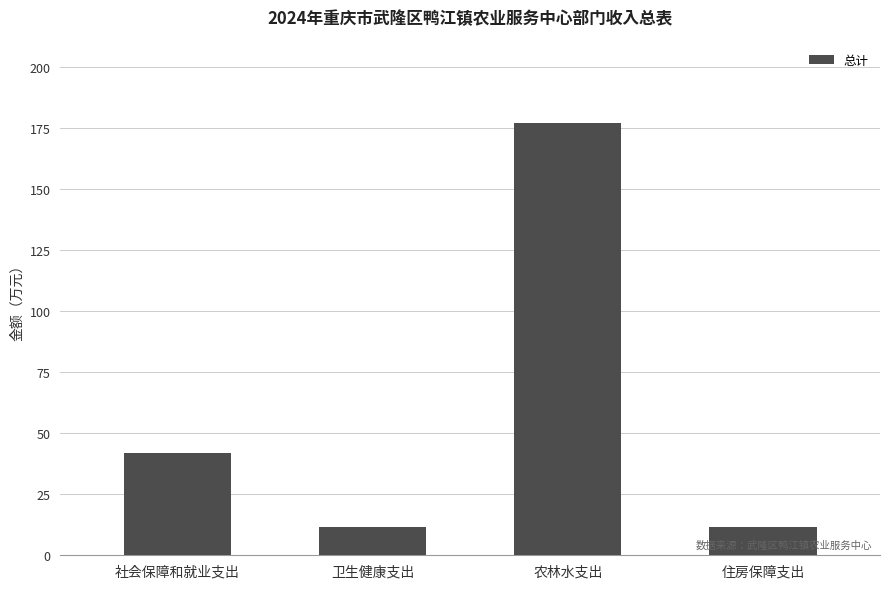

Count the number of values greater than 41.

2